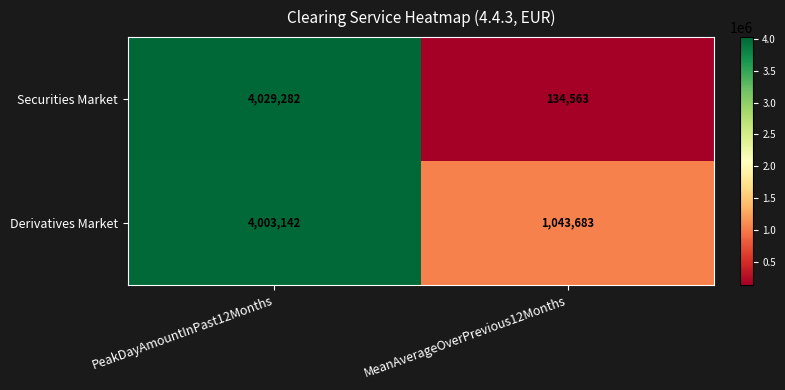

How many values in the Securities Market series are below 4029282?

1